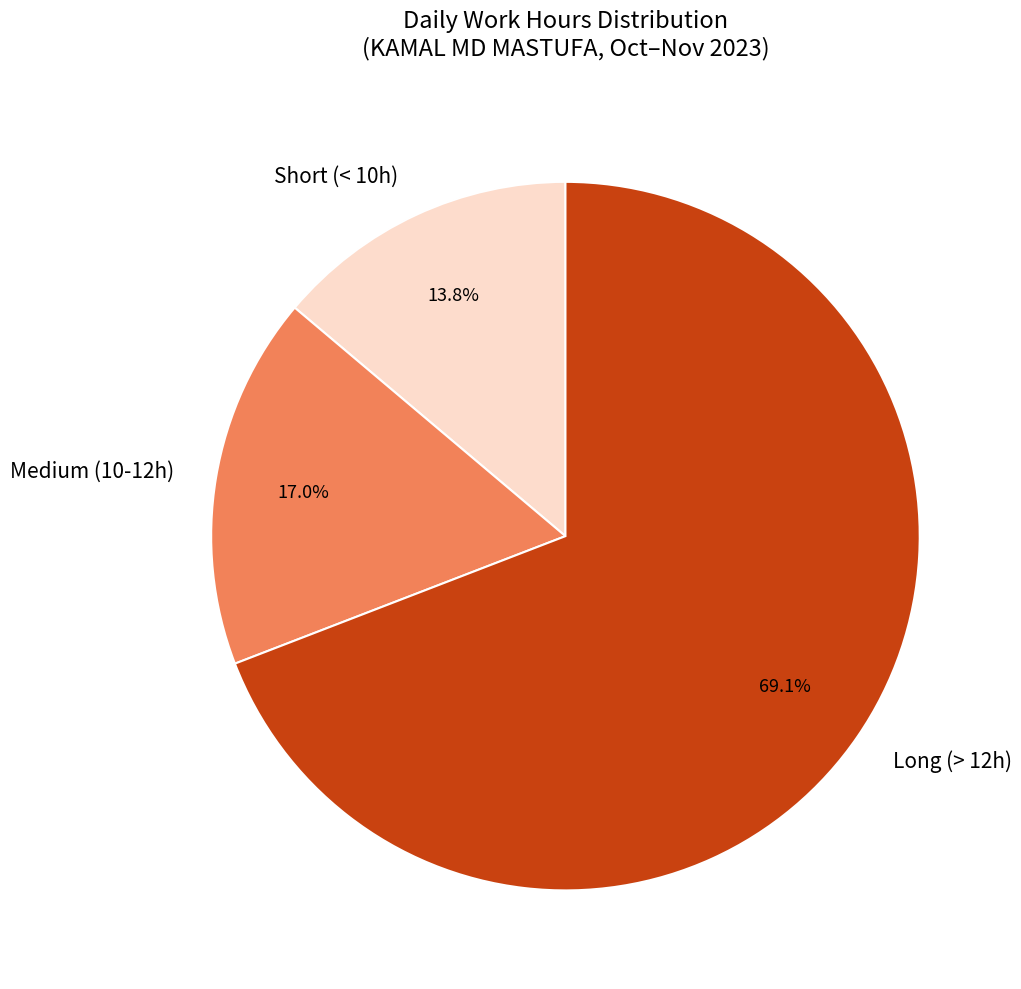

Is there a majority slice in this chart?

Yes